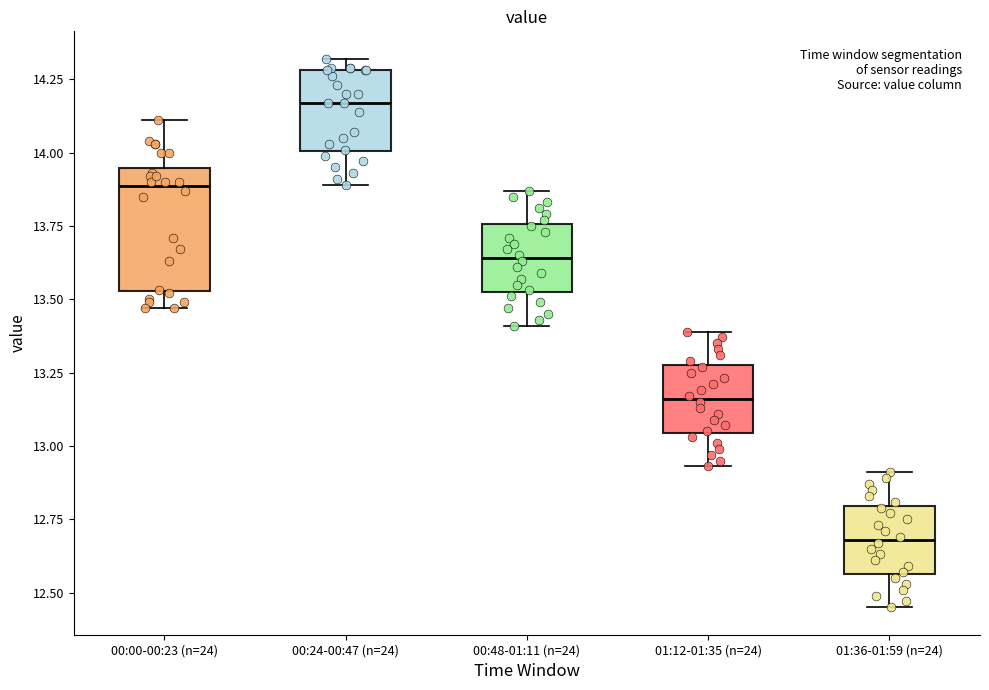

Which box is the tallest, from its lower edge to its upper edge?

00:00-00:23 (n=24)